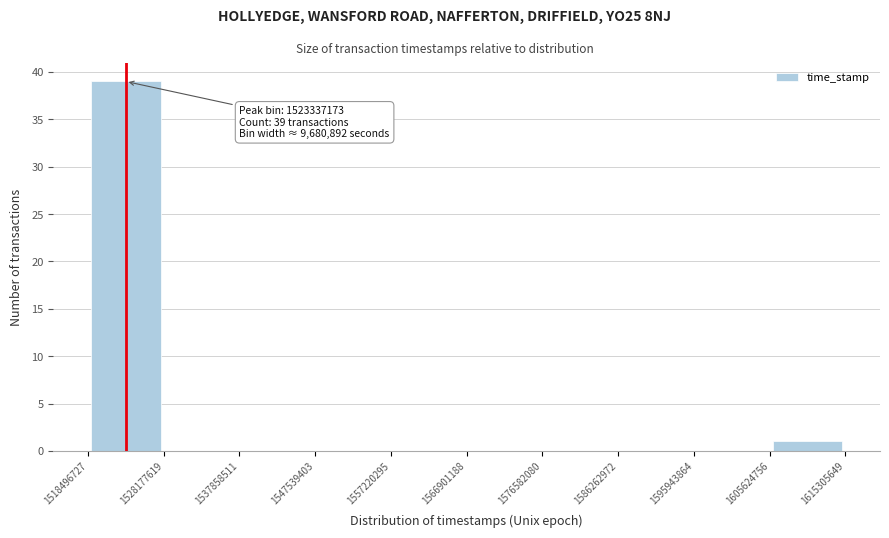

Which range on the x-axis has the tallest bar?

1518496727 to 1528177619